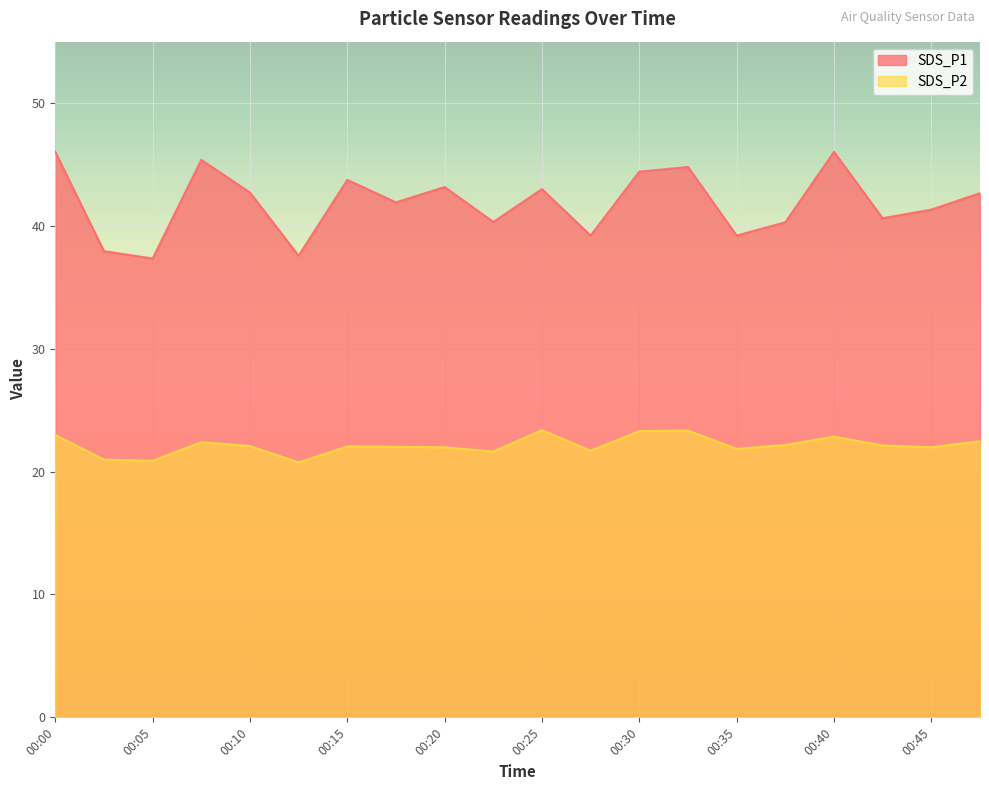

Which category has the highest value in the SDS_P1 series?

00:00